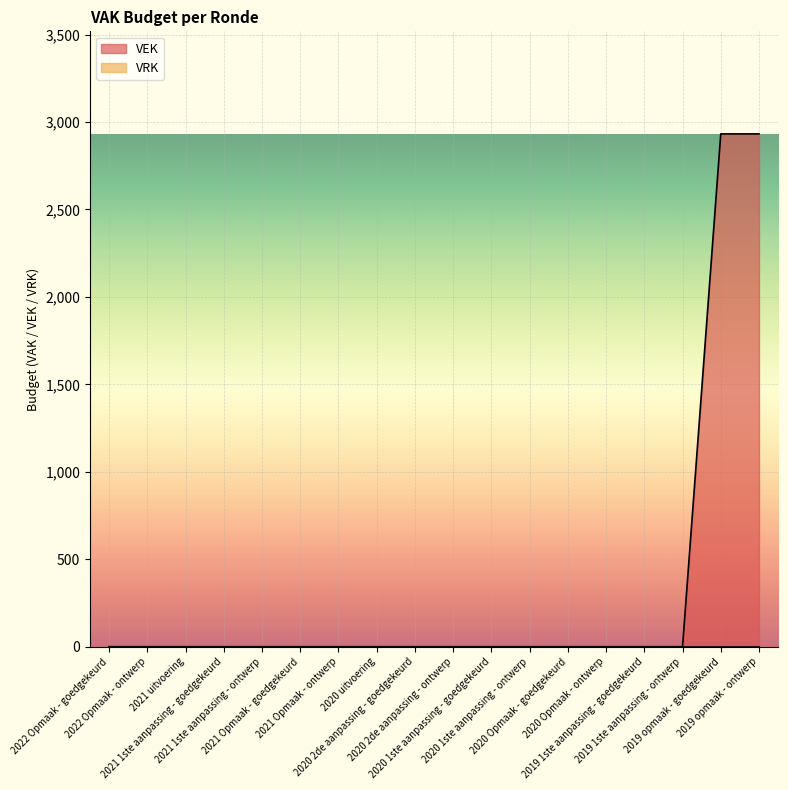

Which label corresponds to the largest value in the chart?

2019 opmaak - goedgekeurd